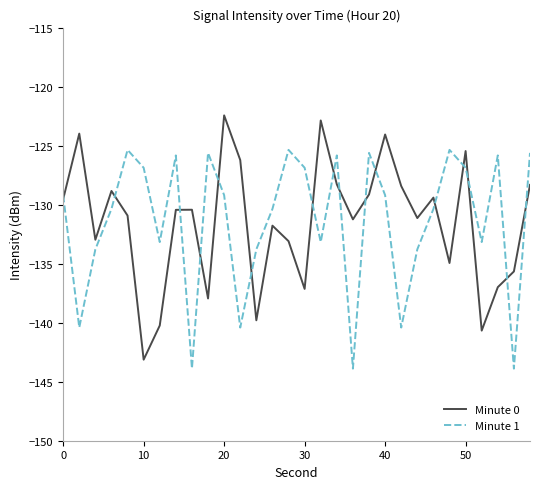

Rank the series by their maximum value, from lowest to highest.

Minute 1, Minute 0